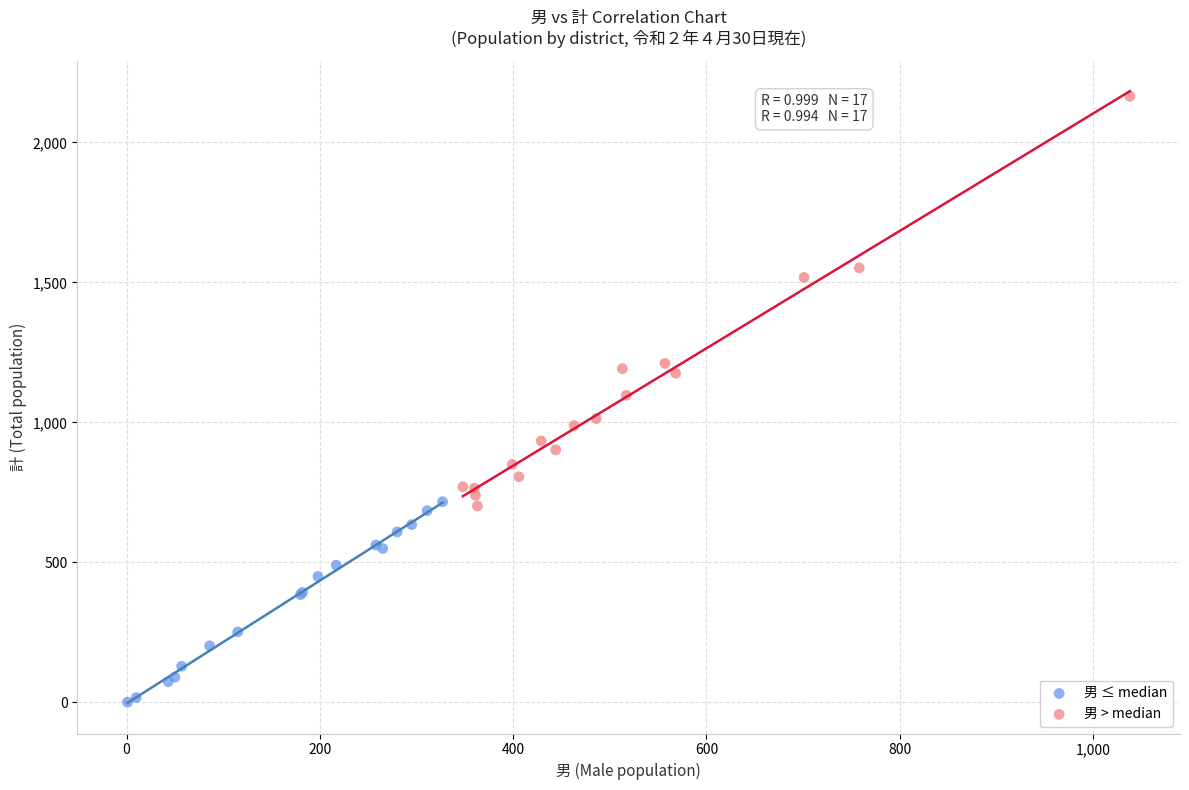

Which series reaches the minimum Y coordinate?

男 ≤ median